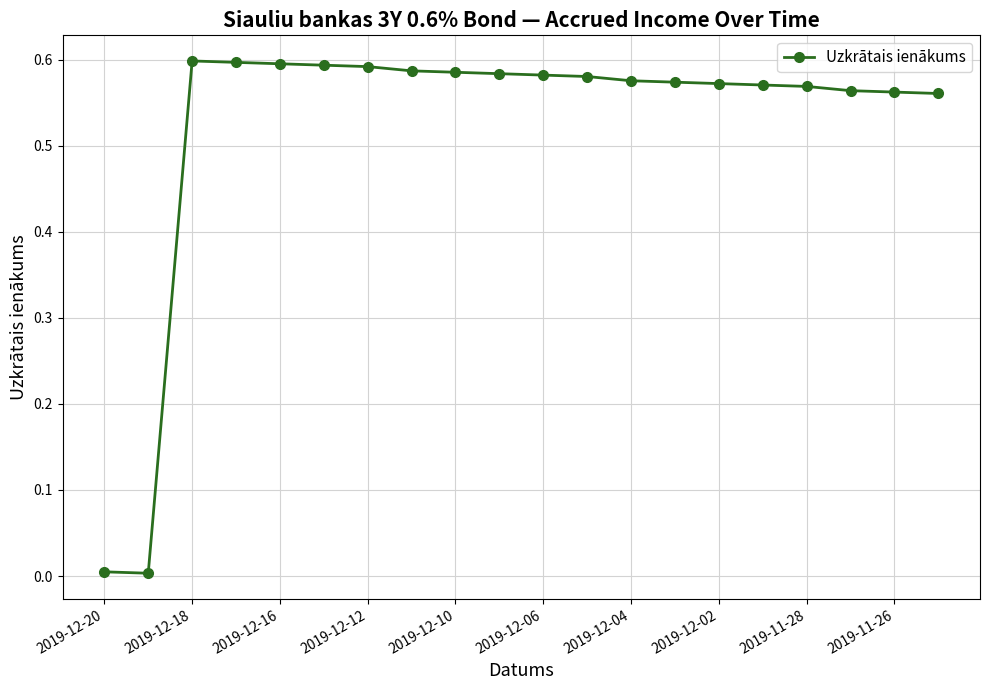

What is the average value?

0.5